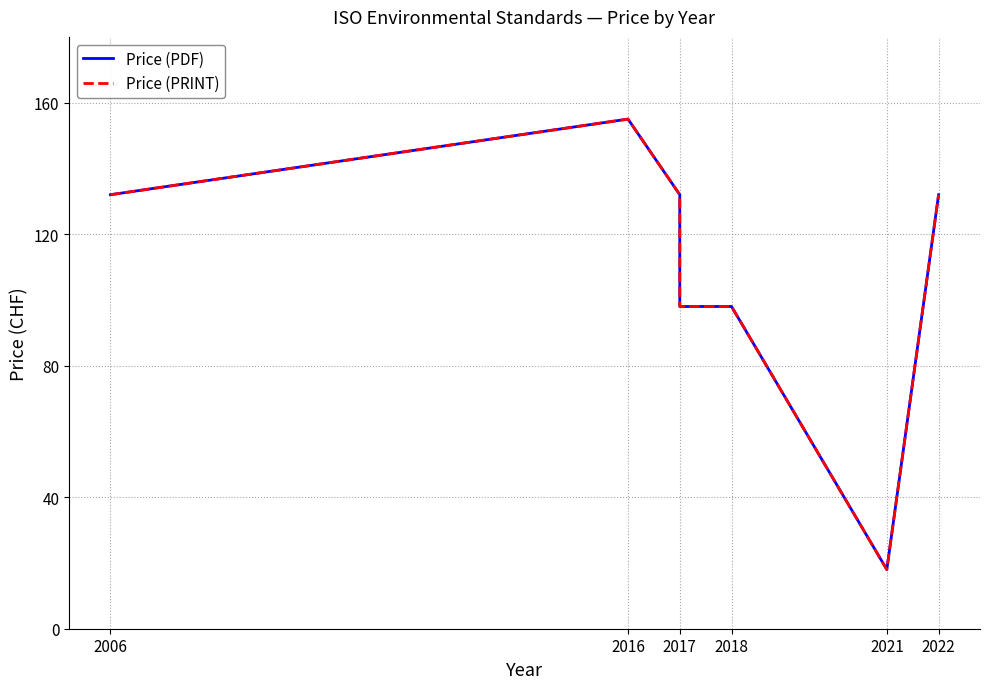

What are all the series names shown in the legend?

Price (PDF), Price (PRINT)